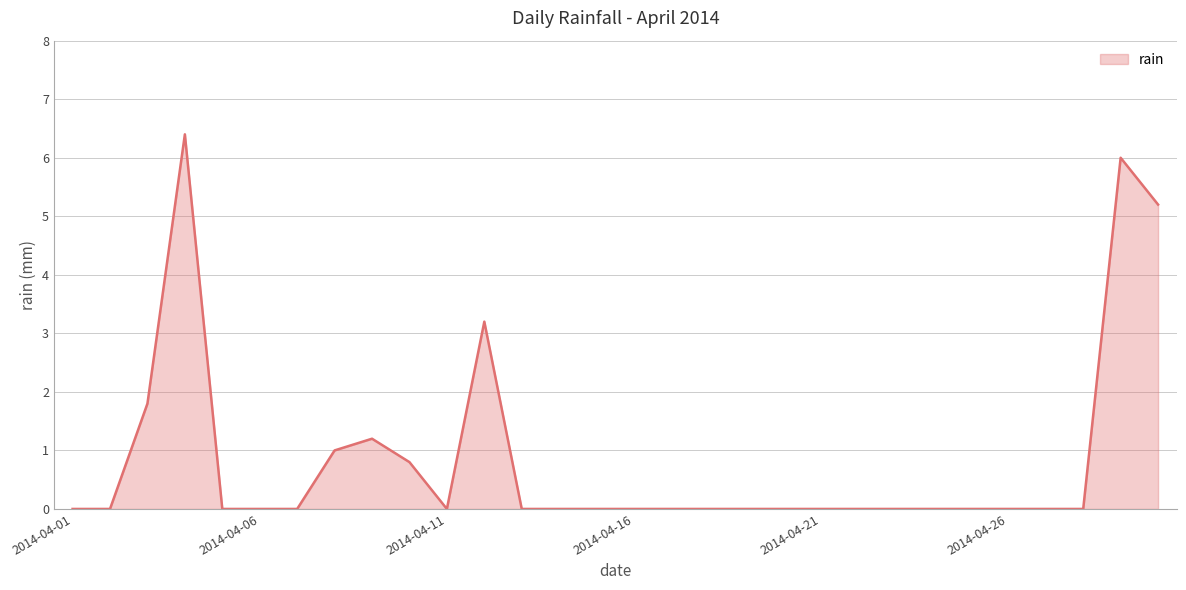

What is the difference between the maximum and minimum values?

6.4